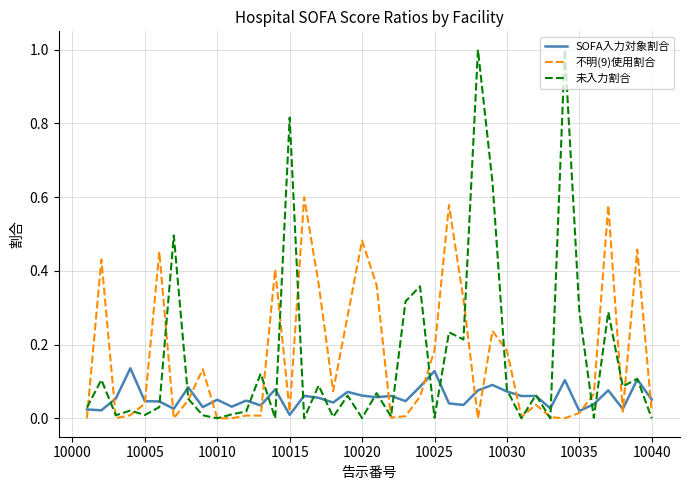

Does the chart display data point markers on the line(s)?

No